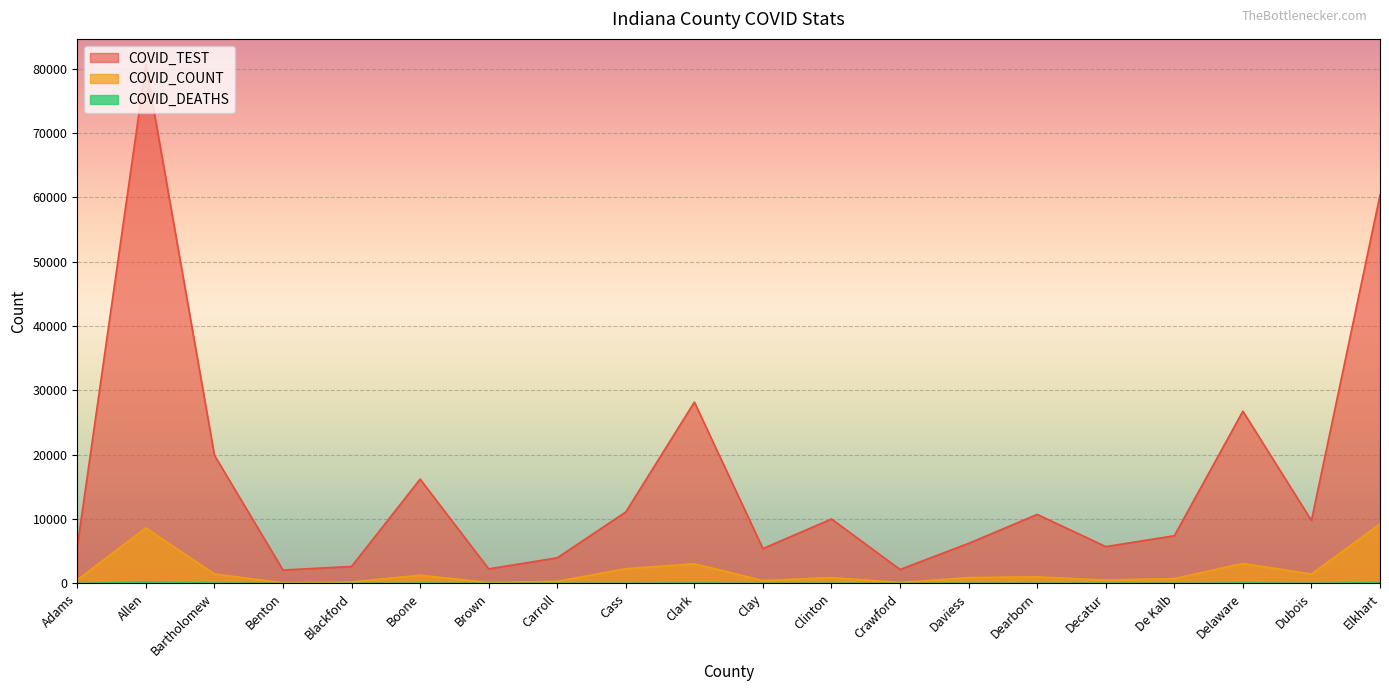

In COVID_COUNT, how many points are higher than both neighbors (excluding endpoints)?

6